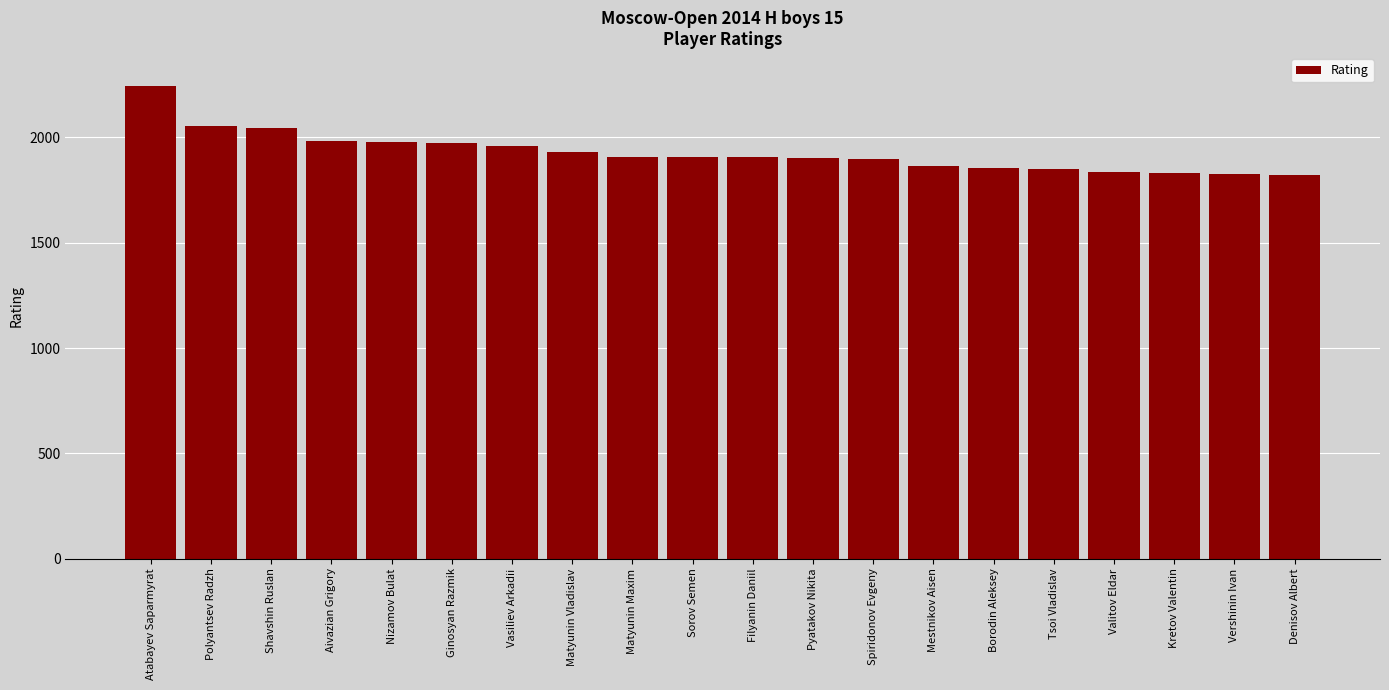

What is the ratio of the value at Matyunin Vladislav to the value at Shavshin Ruslan?

0.9